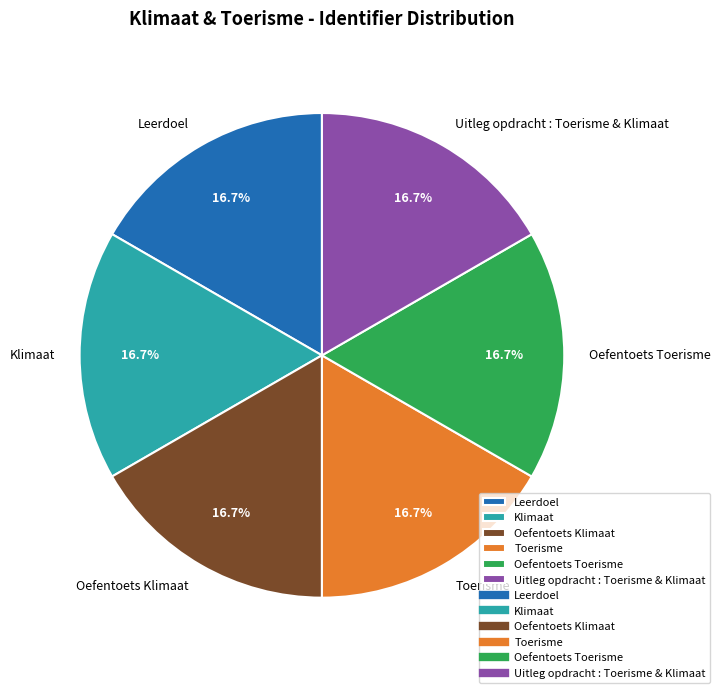

What percentage do Oefentoets Klimaat and Uitleg opdracht : Toerisme & Klimaat together represent?

33.3%